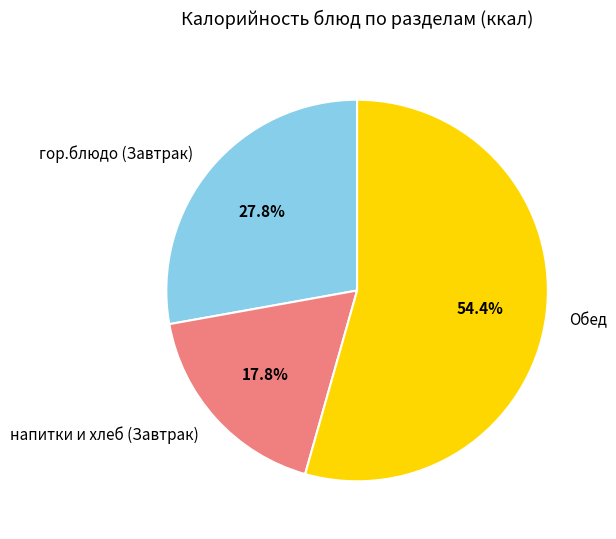

Is the sum of напитки и хлеб (Завтрак) and гор.блюдо (Завтрак) greater than half?

No